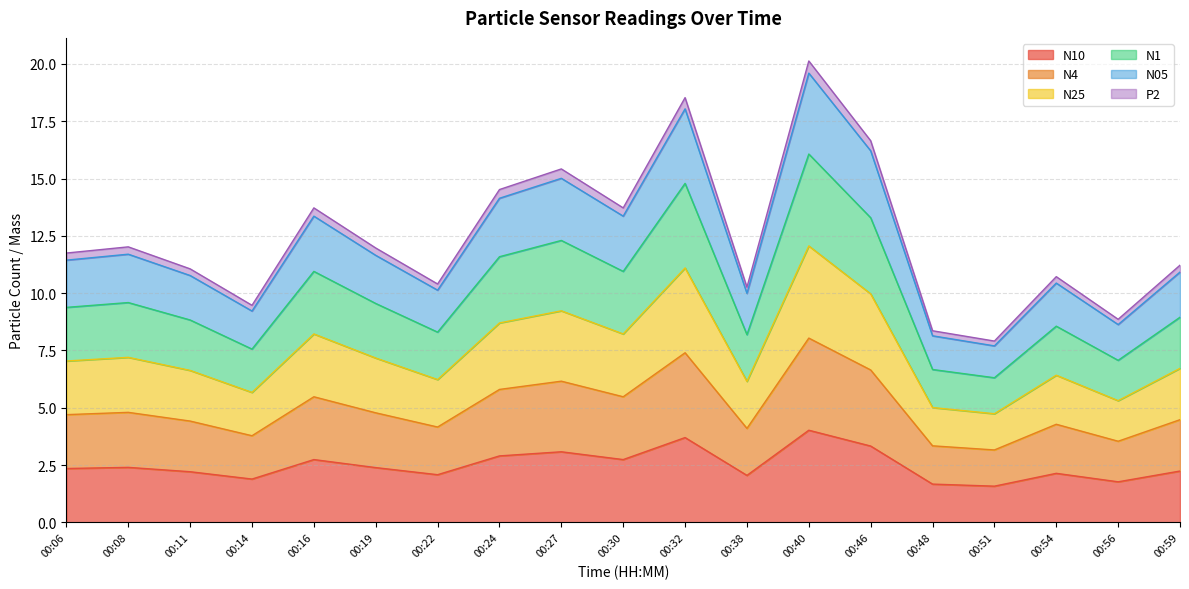

How many interior local valleys does the N10 series have?

6